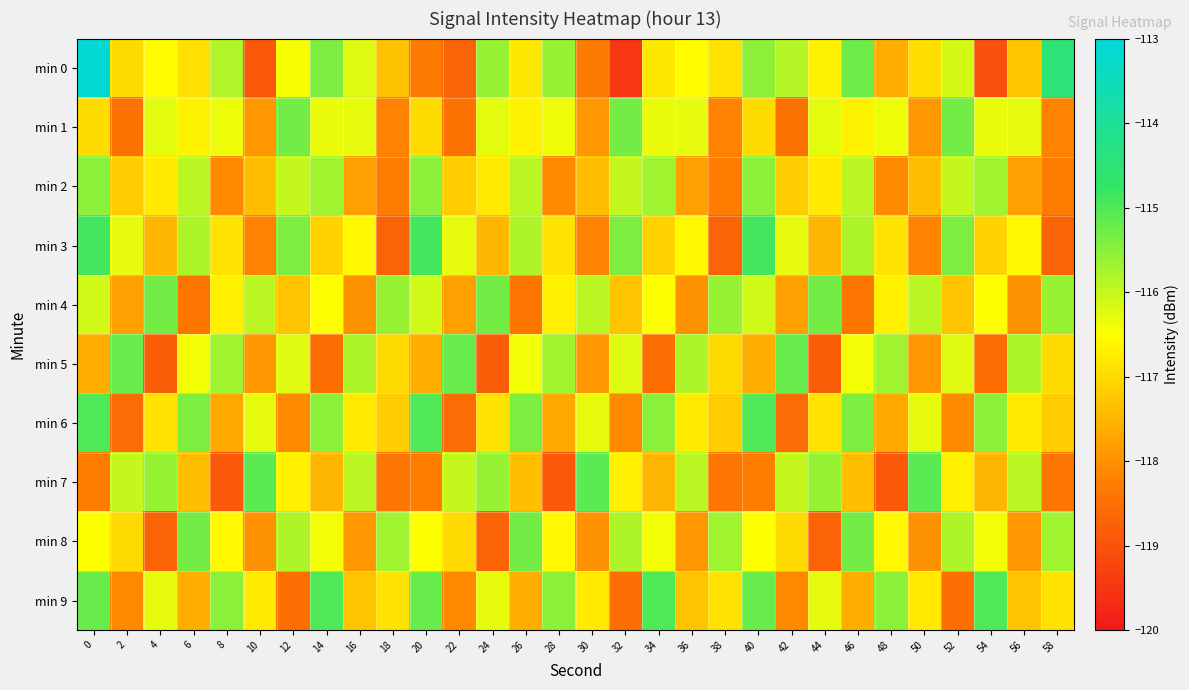

How many categories are shown in the chart?

30